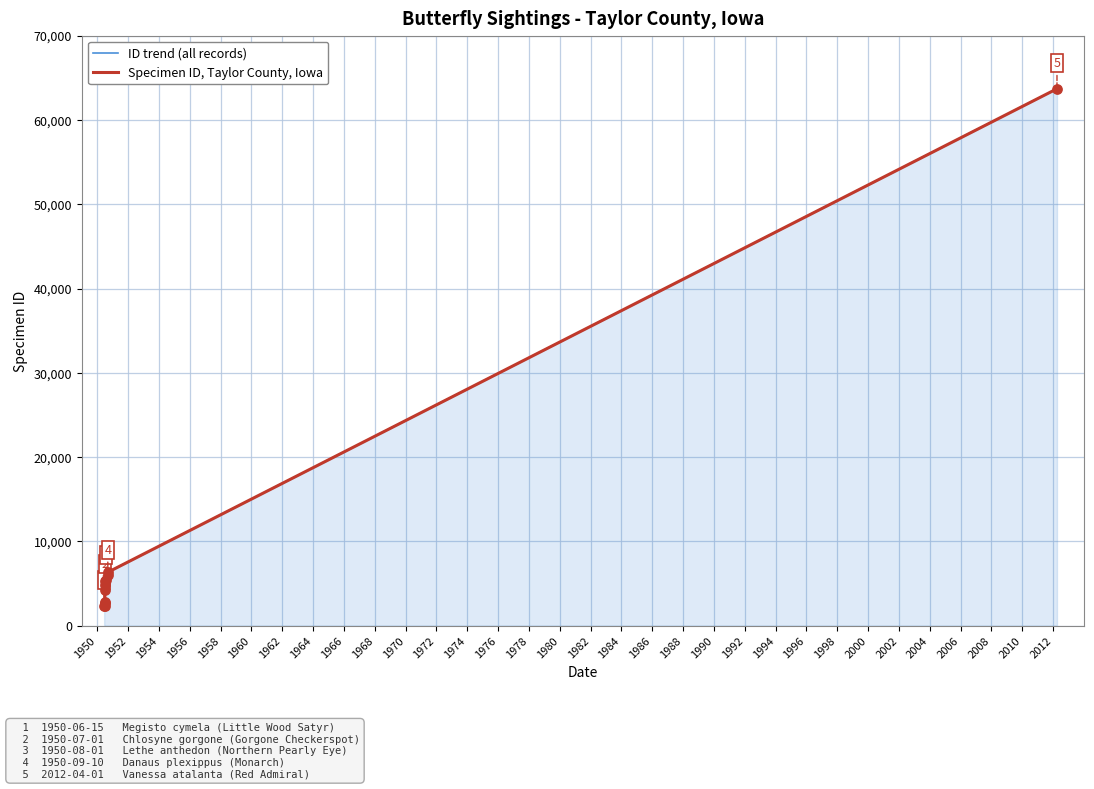

What are all the series names shown in the legend?

ID trend (all records), Specimen ID, Taylor County, Iowa